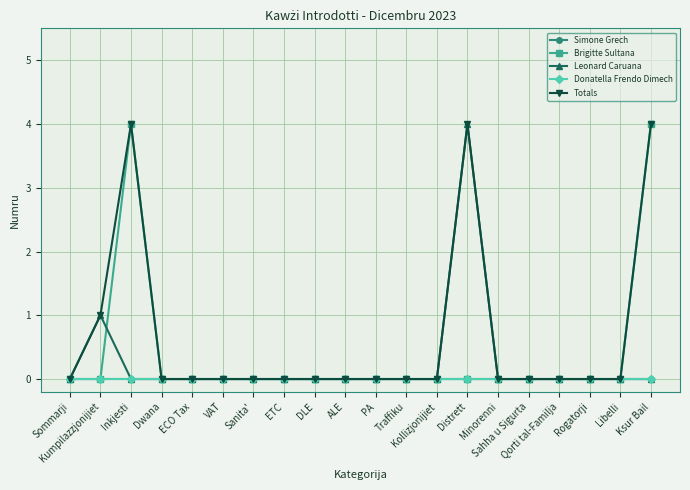

At how many categories does at least one series exceed 2?

3